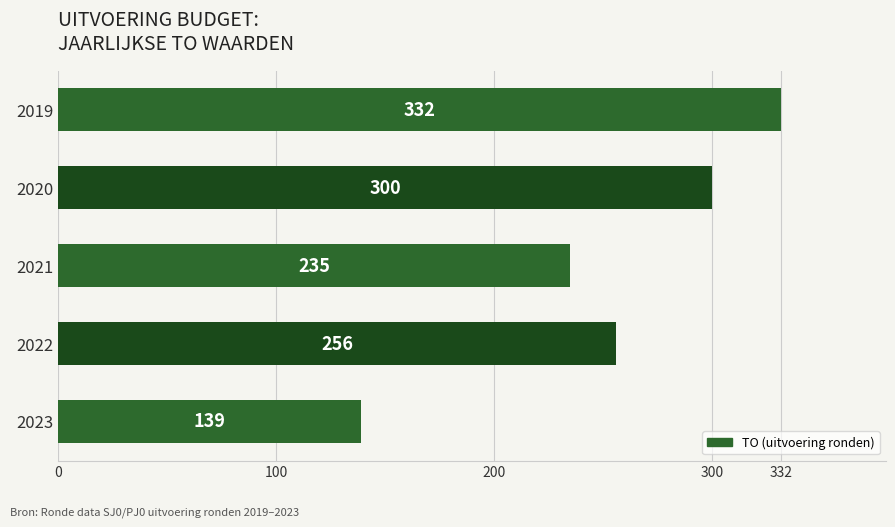

What is the change in value from 2022 to 2021?

-21